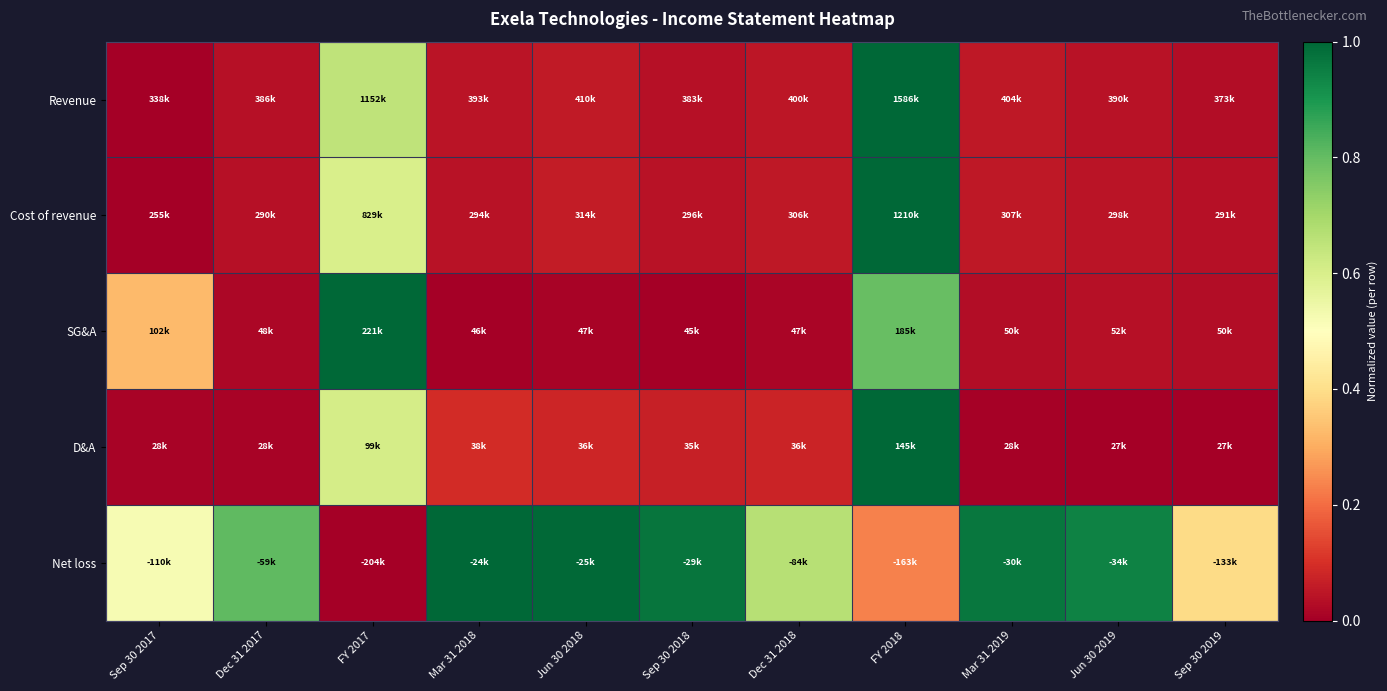

Between Jun 30 2018 and Sep 30 2018, which series saw the biggest shift?

Revenue